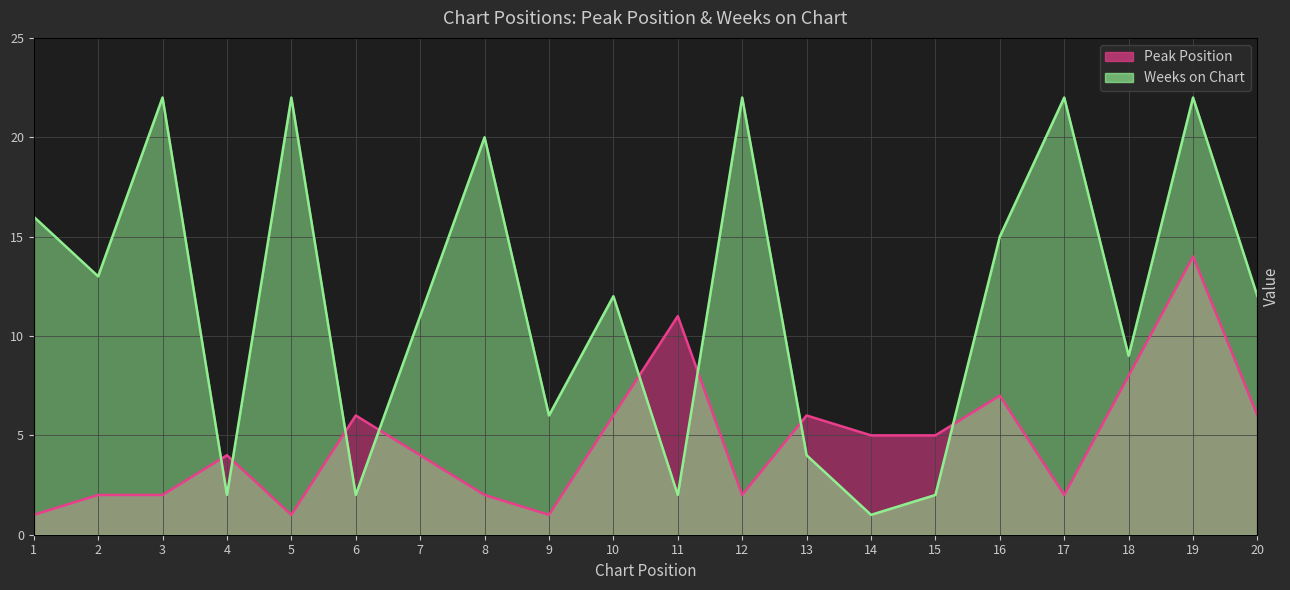

Where is the first local minimum for Peak Position?

5